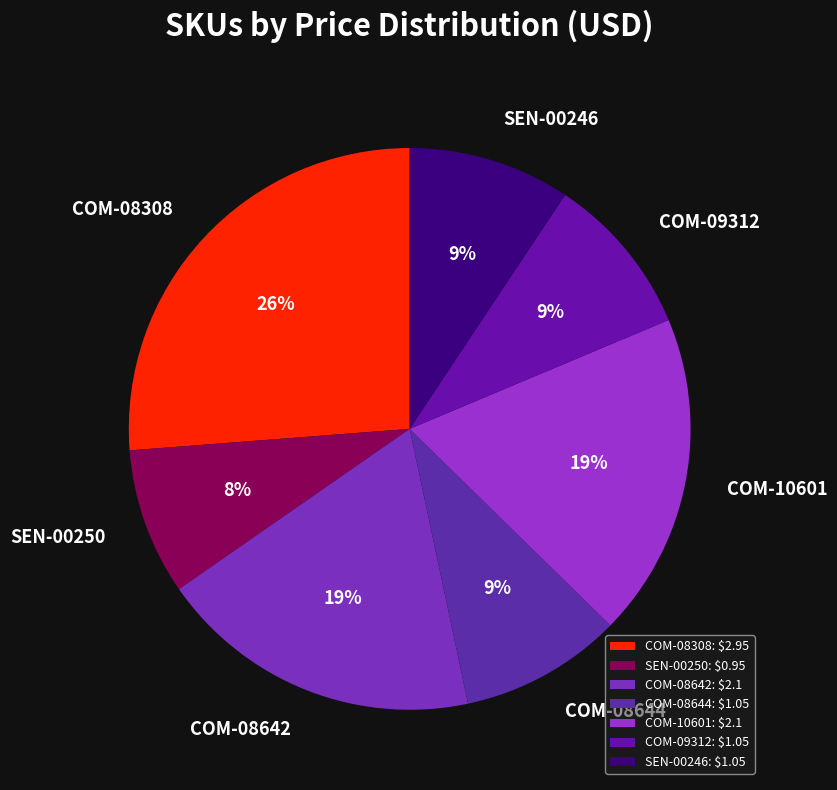

How many segments does this pie chart have?

7